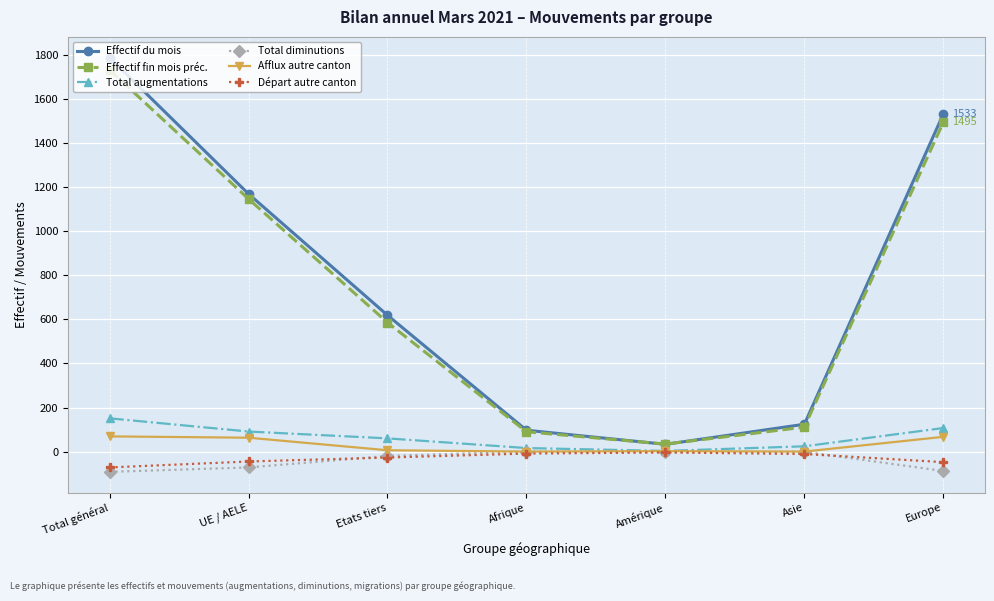

What is the label of the 2nd point from the right?

Asie